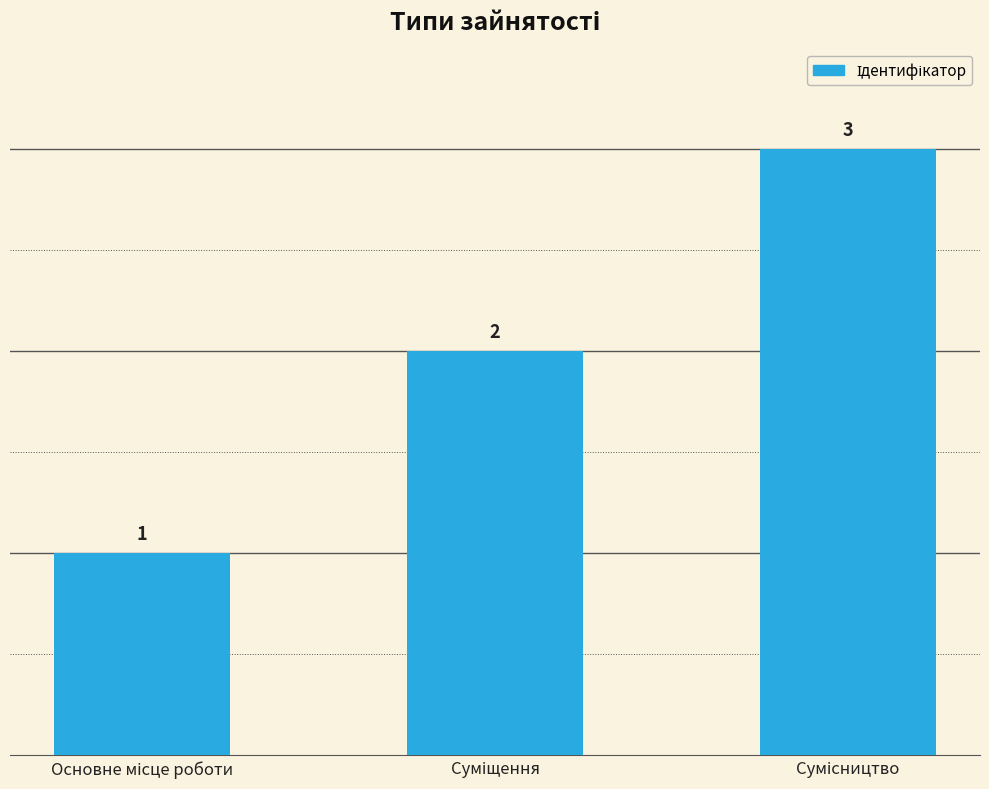

How many data points are less than 2?

1